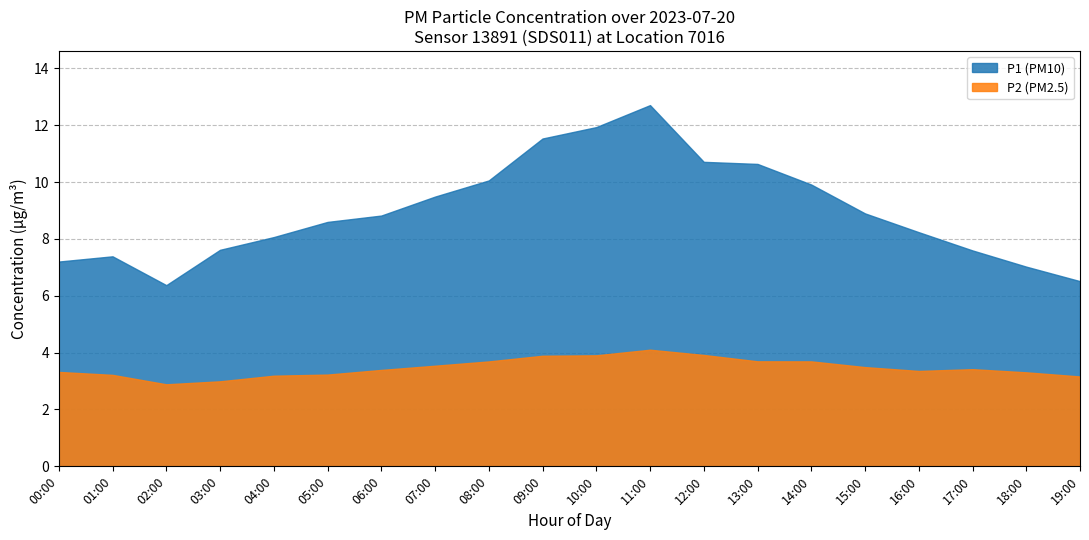

List the series in order of their peak value, highest first.

P1 (PM10), P2 (PM2.5)